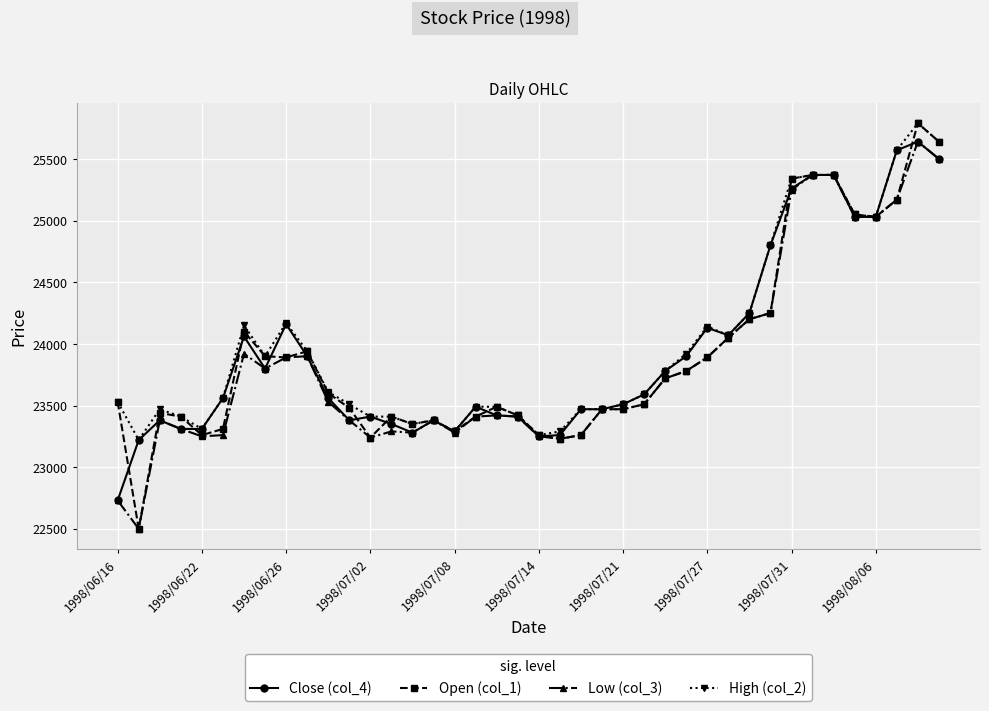

What are all the series names shown in the legend?

Close (col_4), Open (col_1), Low (col_3), High (col_2)